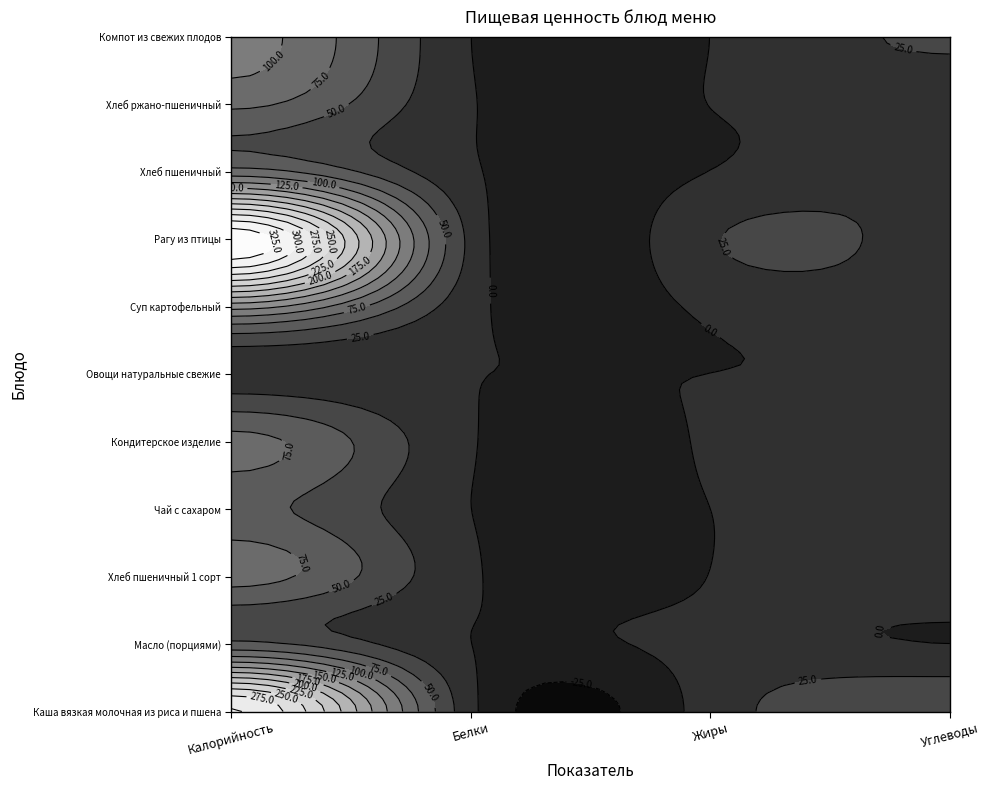

Which label corresponds to the largest value in the chart?

Калорийность